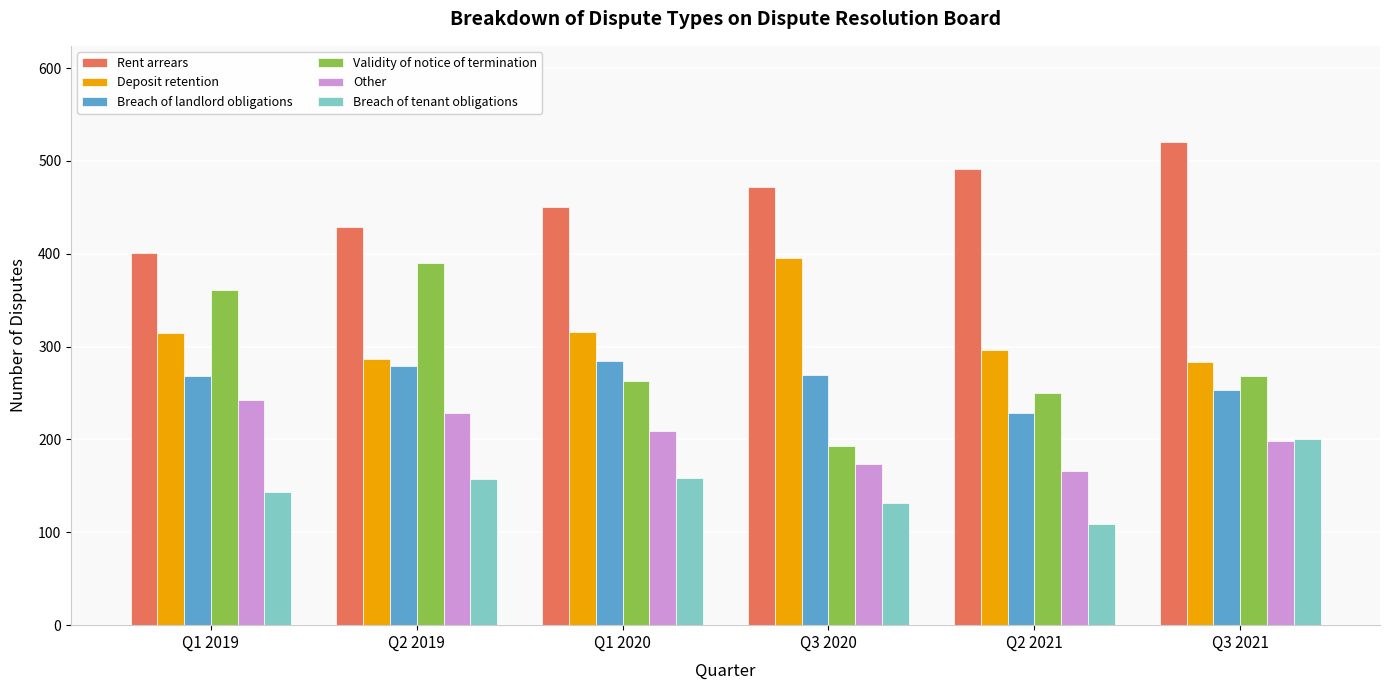

How many data points does each series have?

6